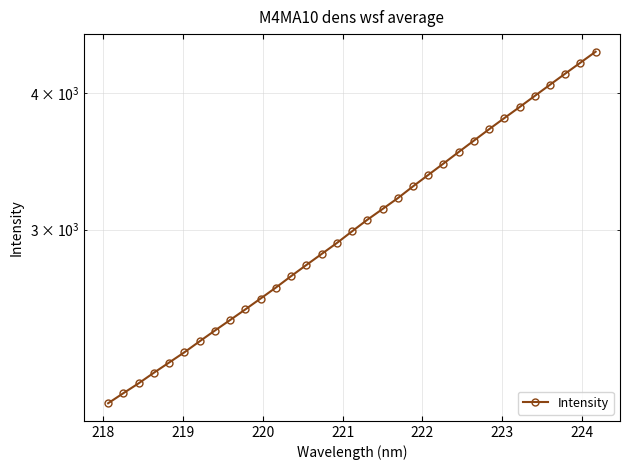

How many lines are shown in the chart?

1